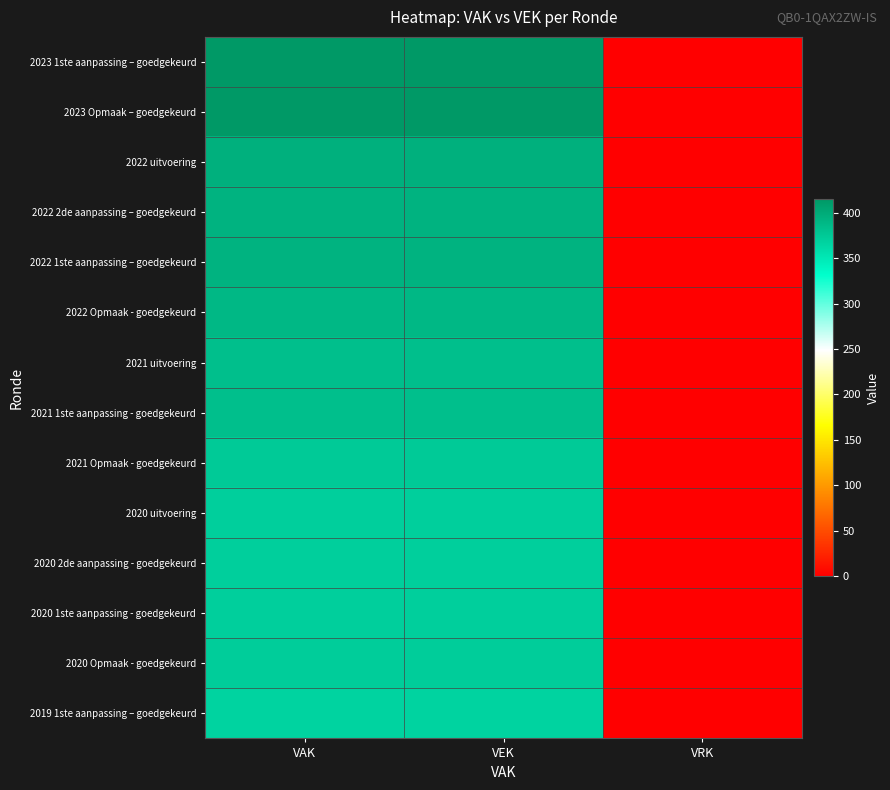

At VEK, list the series in order from smallest to largest.

2019 1ste aanpassing – goedgekeurd, 2020 uitvoering, 2020 2de aanpassing - goedgekeurd, 2020 1ste aanpassing - goedgekeurd, 2020 Opmaak - goedgekeurd, 2021 Opmaak - goedgekeurd, 2021 uitvoering, 2021 1ste aanpassing - goedgekeurd, 2022 Opmaak - goedgekeurd, 2022 2de aanpassing – goedgekeurd, 2022 1ste aanpassing – goedgekeurd, 2022 uitvoering, 2023 Opmaak – goedgekeurd, 2023 1ste aanpassing – goedgekeurd